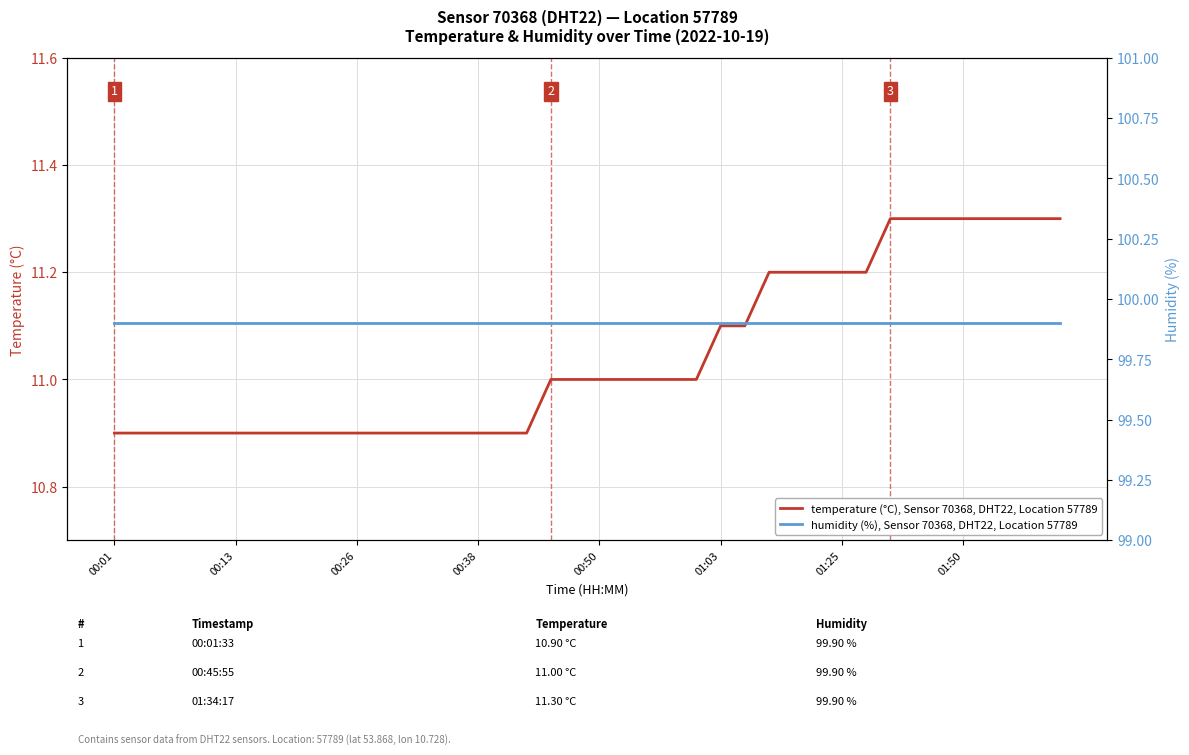

Is it true that temperature (°C), Sensor 70368, DHT22, Location 57789 equals 10.9 at 00:26?

True